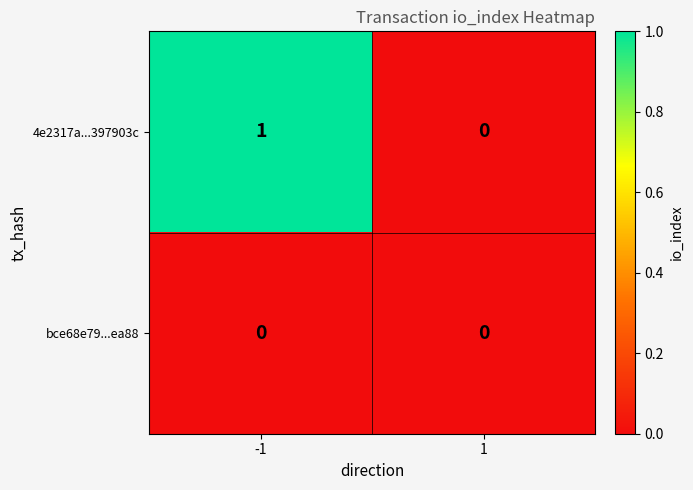

Rank the categories by 4e2317a...397903c value from highest to lowest.

-1, 1